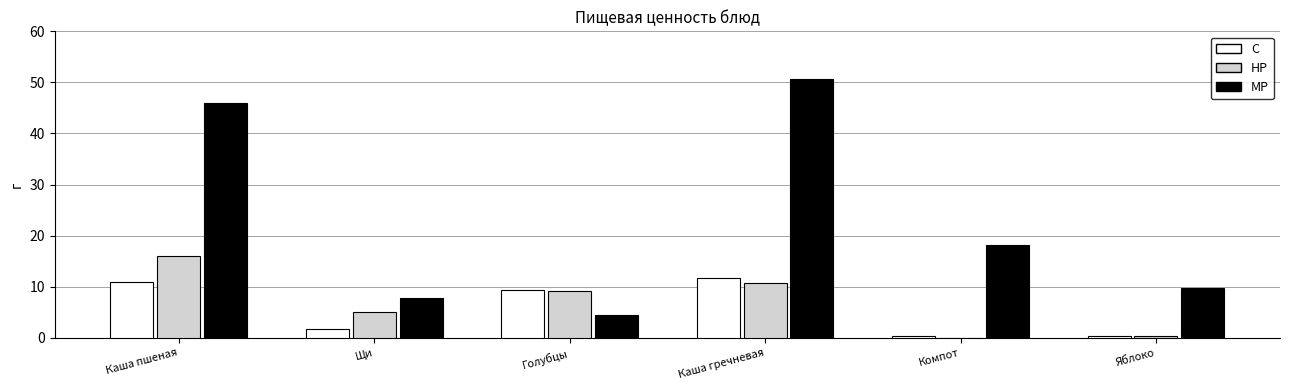

What is the maximum value for C?

11.7